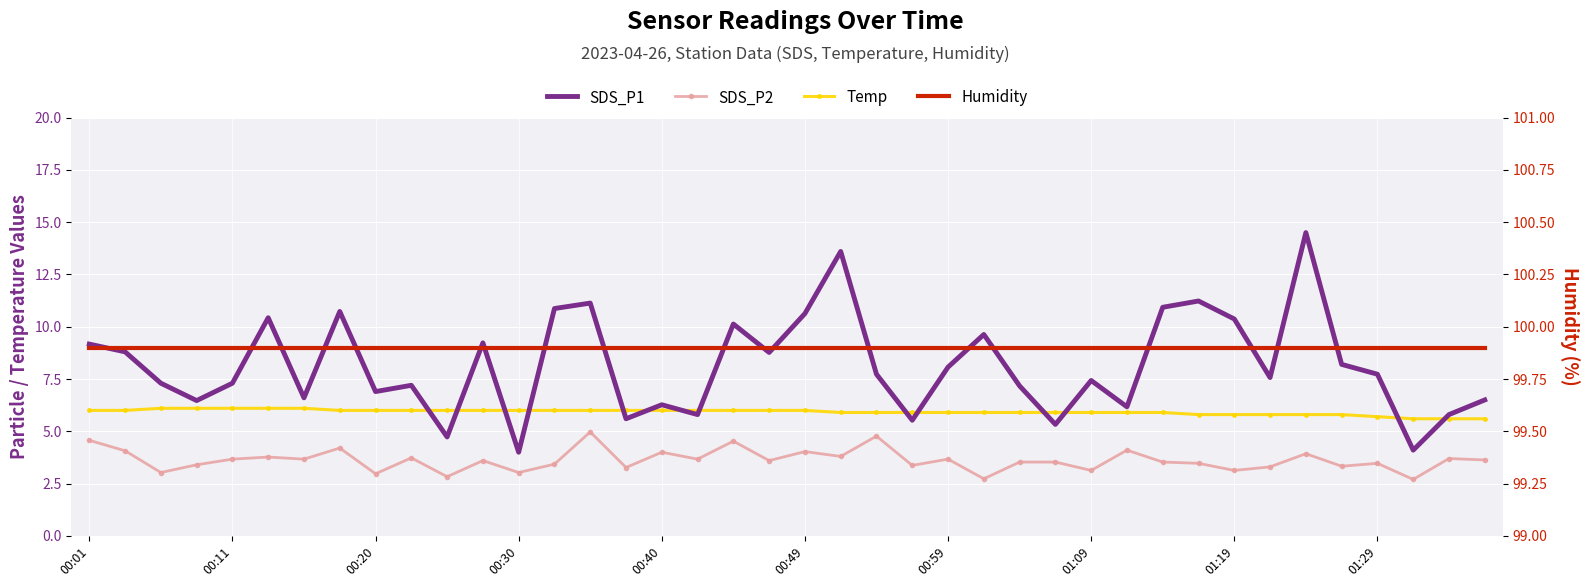

The value of Temp at 33 is 5.8. True or false?

True